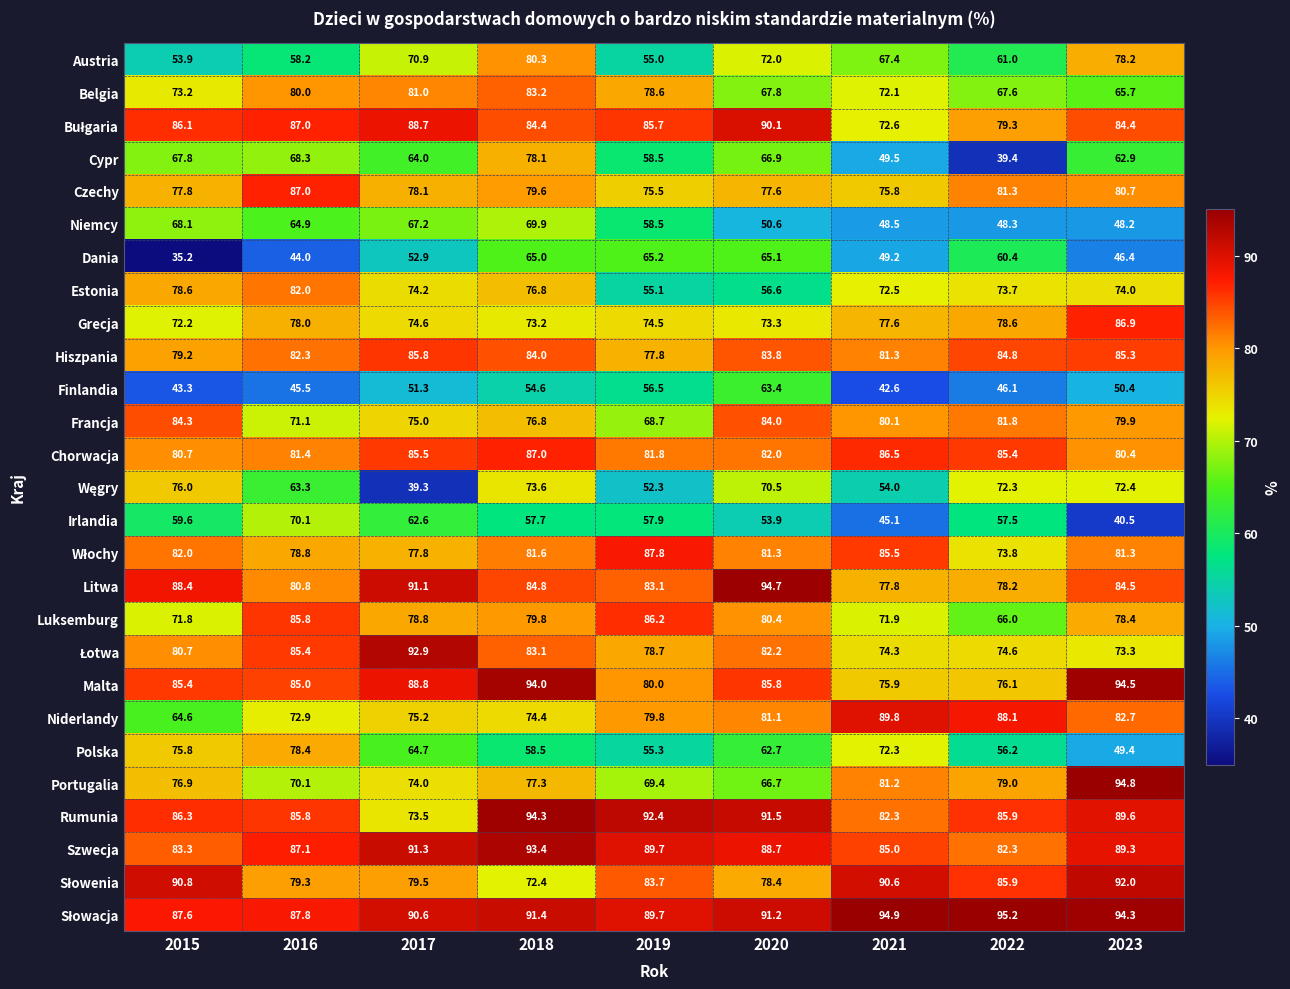

At which category does the chart reach its peak across all series?

2022